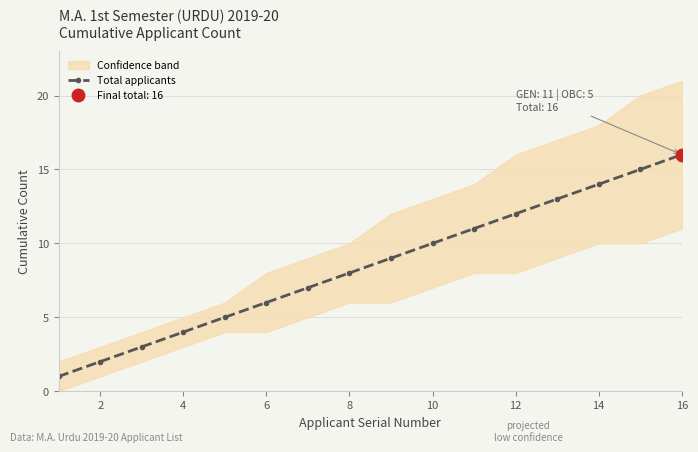

Is it true that Total applicants equals 4 at 6?

False